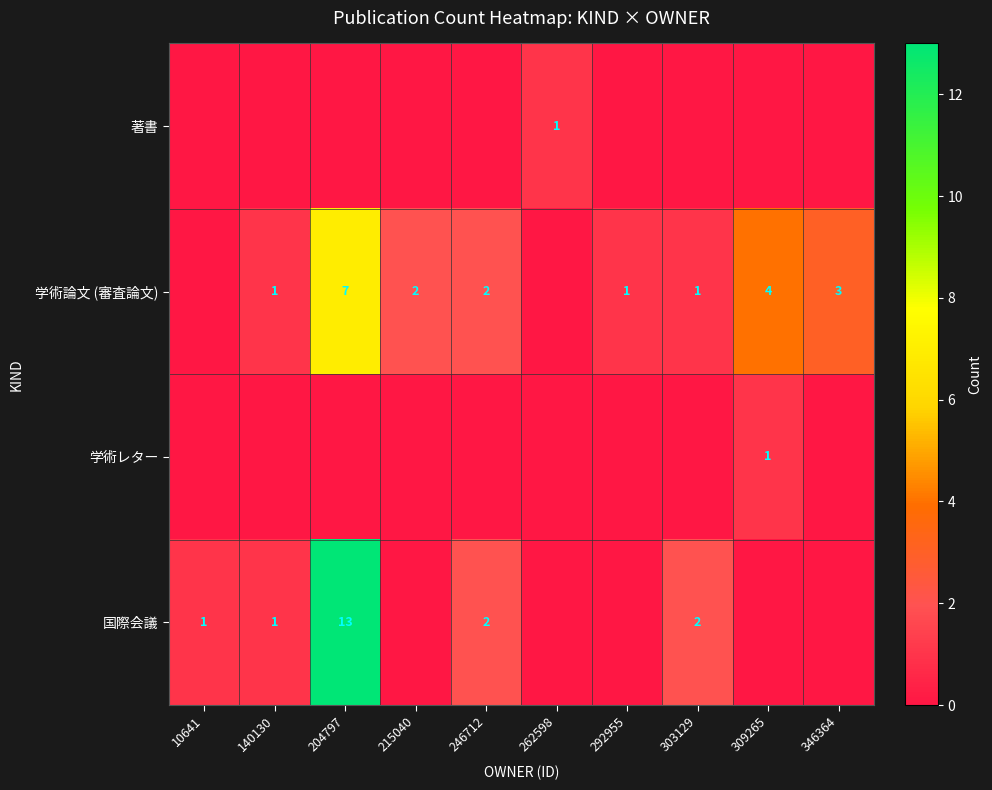

The 学術論文 (審査論文) series shows 7 at 204797. True or false?

True